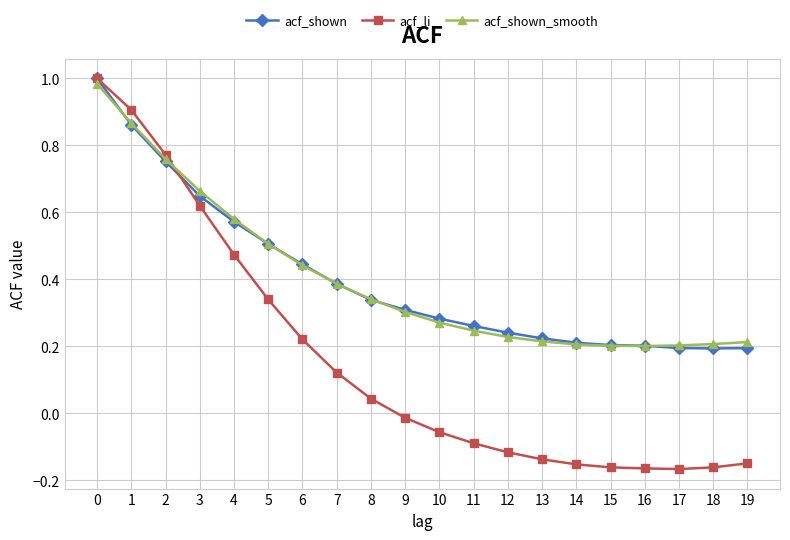

Which series has the widest spread of values?

acf_li